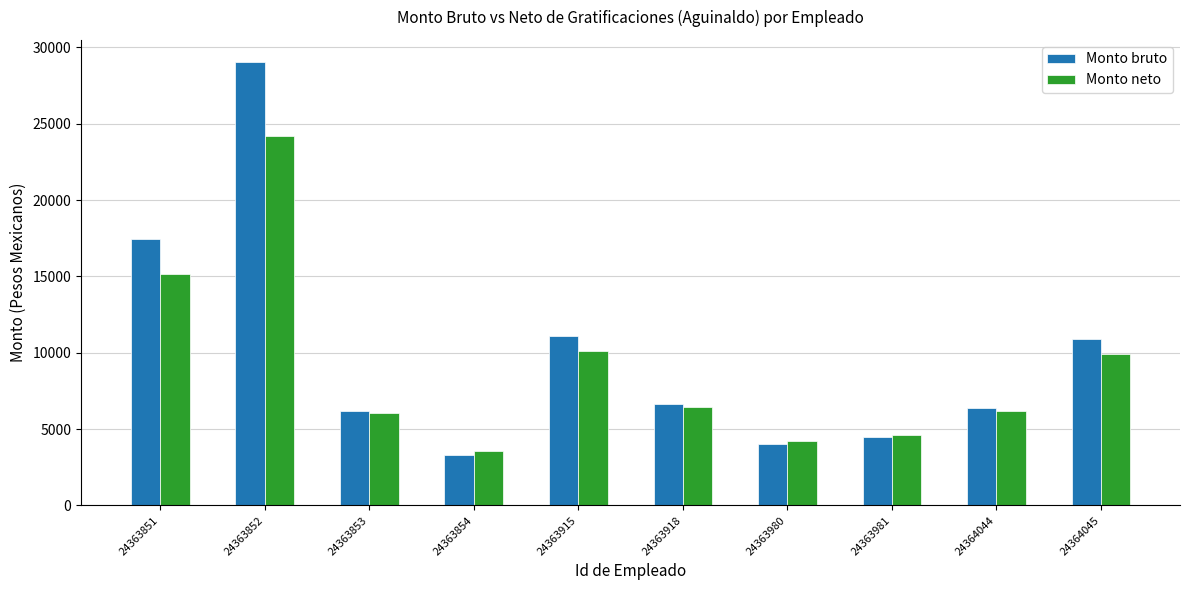

Is the value of Monto neto at 24363918 greater than the value of Monto bruto at 24363854?

Yes